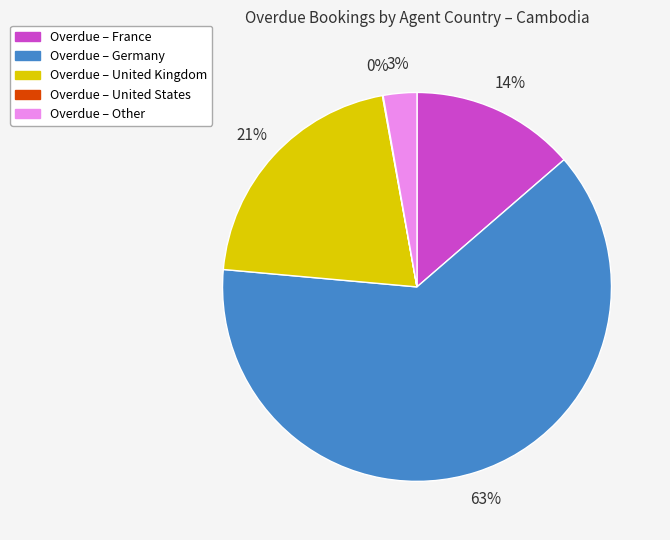

Is there any slice that represents more than half of the pie?

Yes